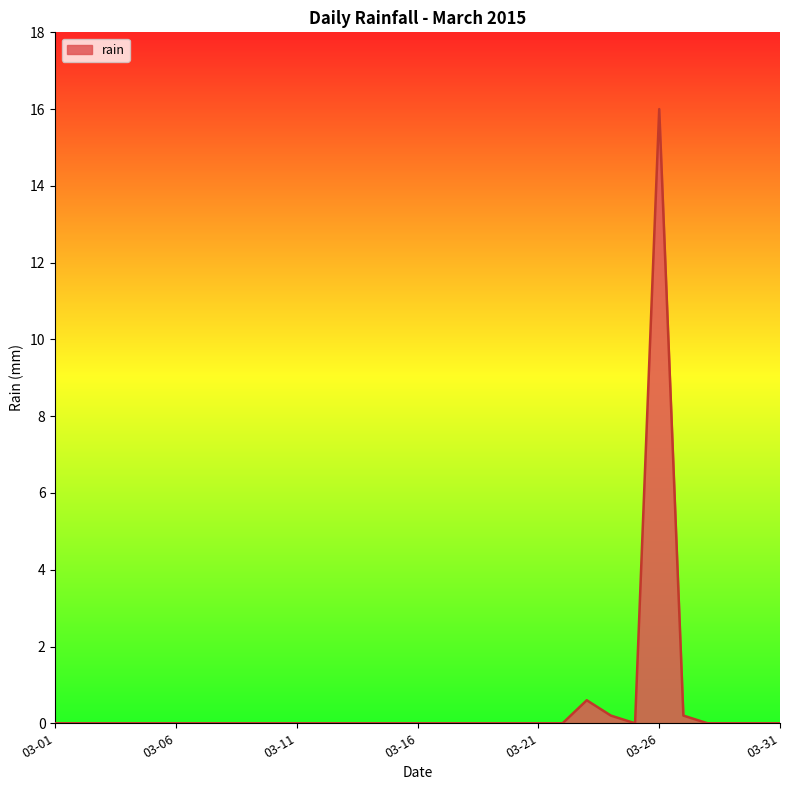

What is the greatest value displayed?

16.0